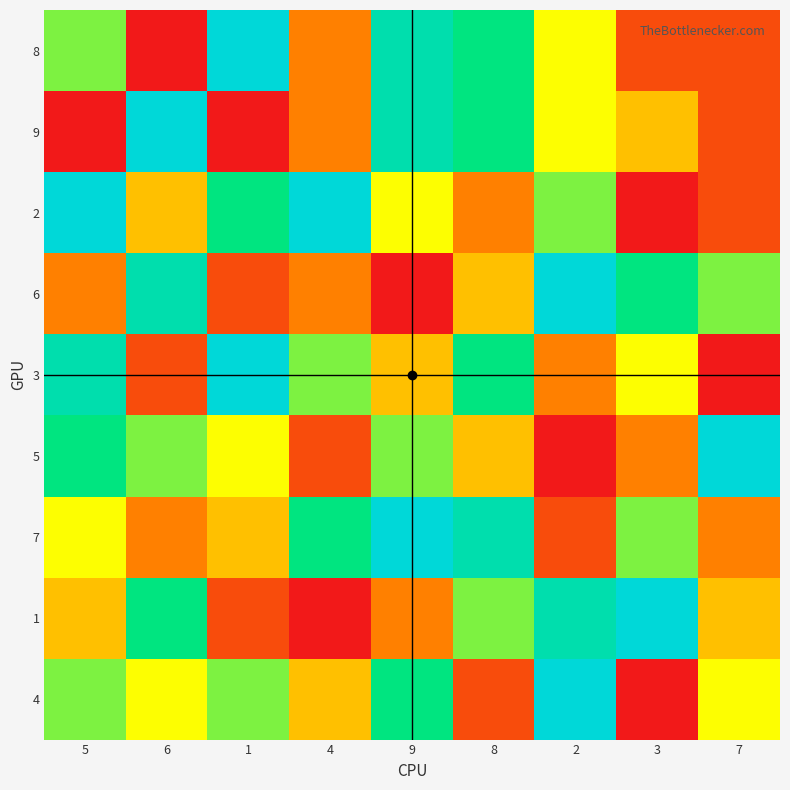

Rank the series by their maximum value, from lowest to highest.

8, 9, 2, 6, 3, 5, 7, 1, 4